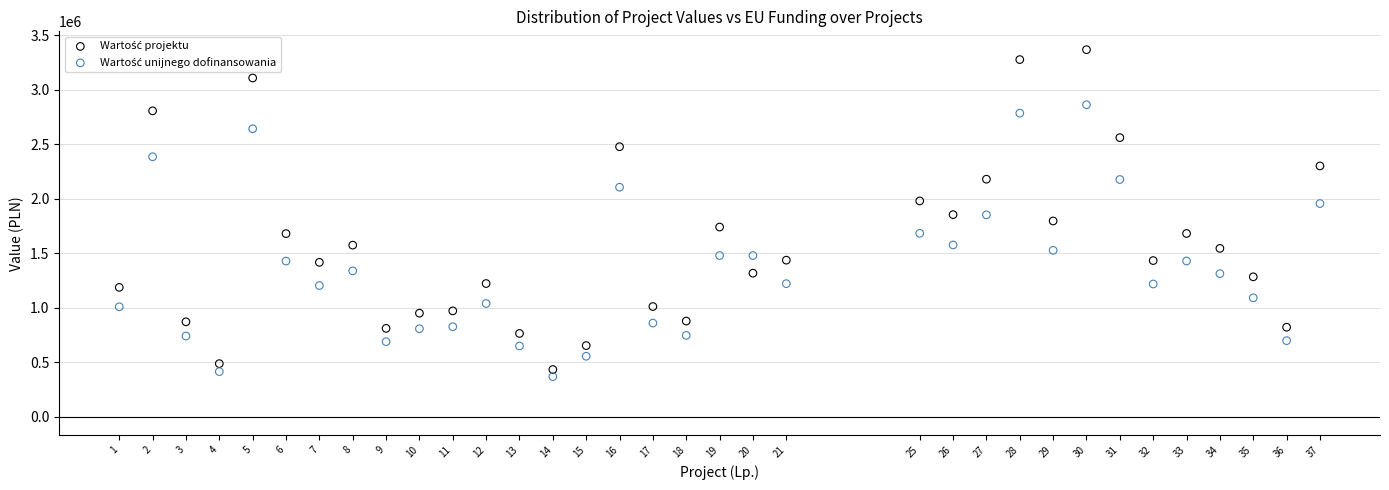

Across all data points, what is the range of X values (max minus min)?

36.0